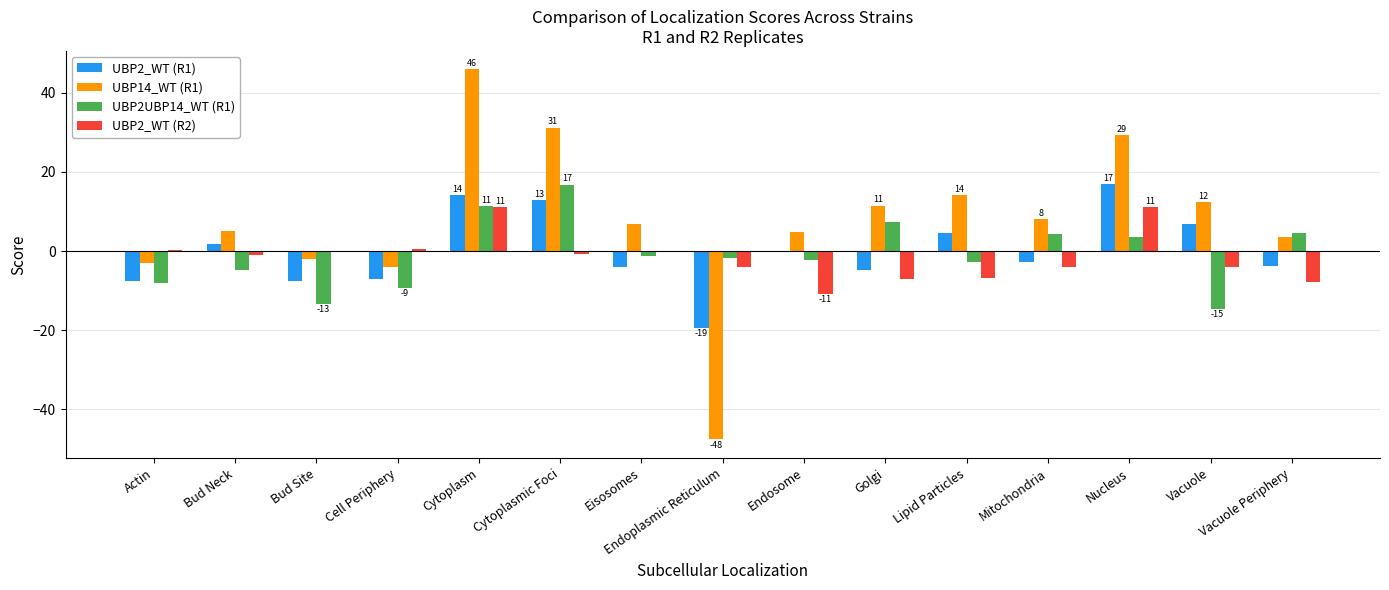

The UBP2UBP14_WT (R1) series shows 2.9 at Cytoplasm. True or false?

False